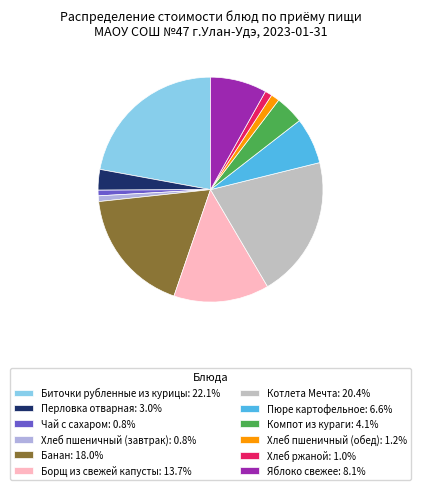

Count the number of slices in the pie.

12